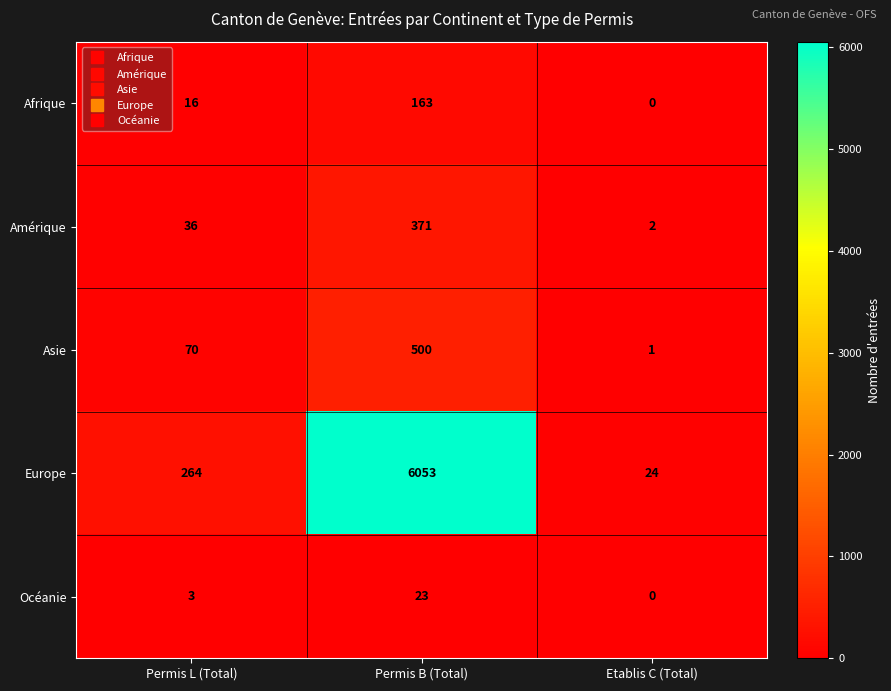

Is it true that Afrique equals 16 at Permis L (Total)?

True